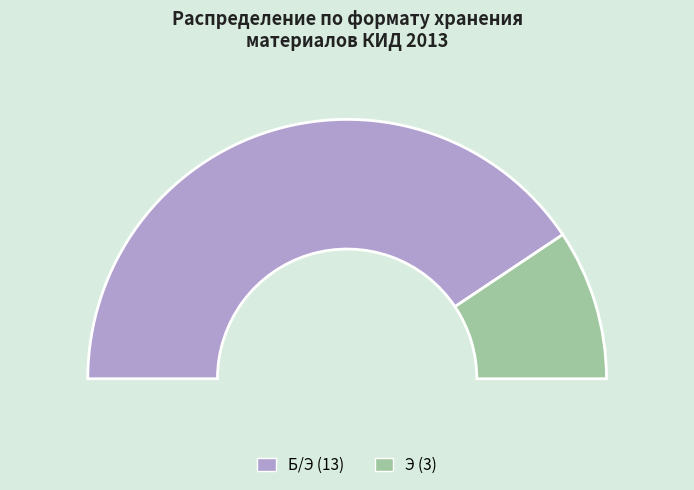

Combined, do Э and Б/Э account for over 50%?

Yes